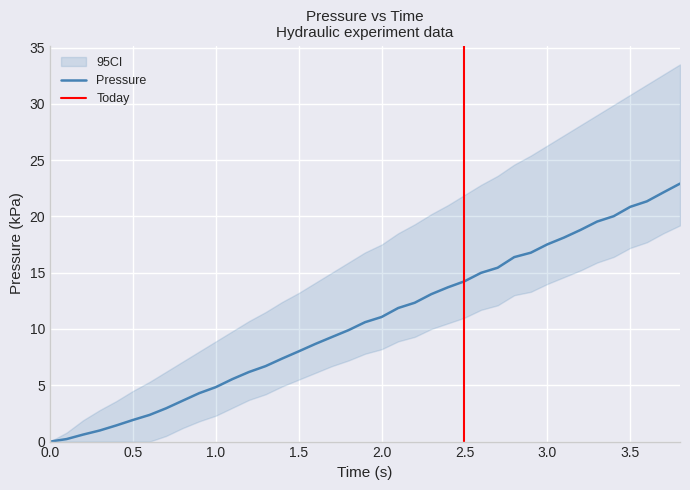

What is the value of the pressure (kPa) point at the 15th from the left?

7.4